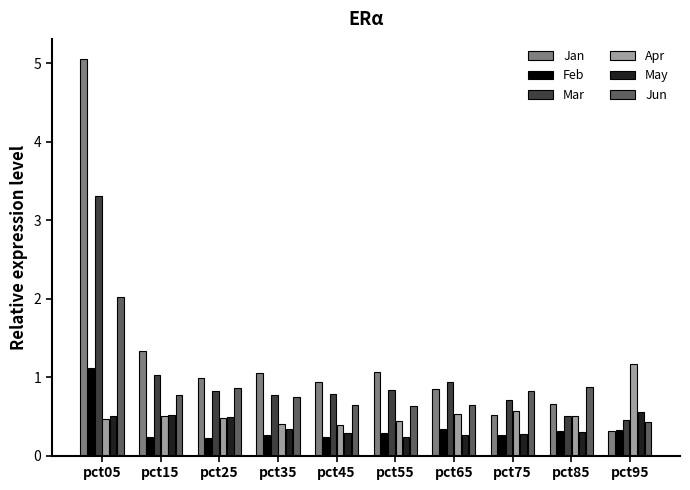

Is the value of Feb at pct45 greater than the value of Jun at pct75?

No